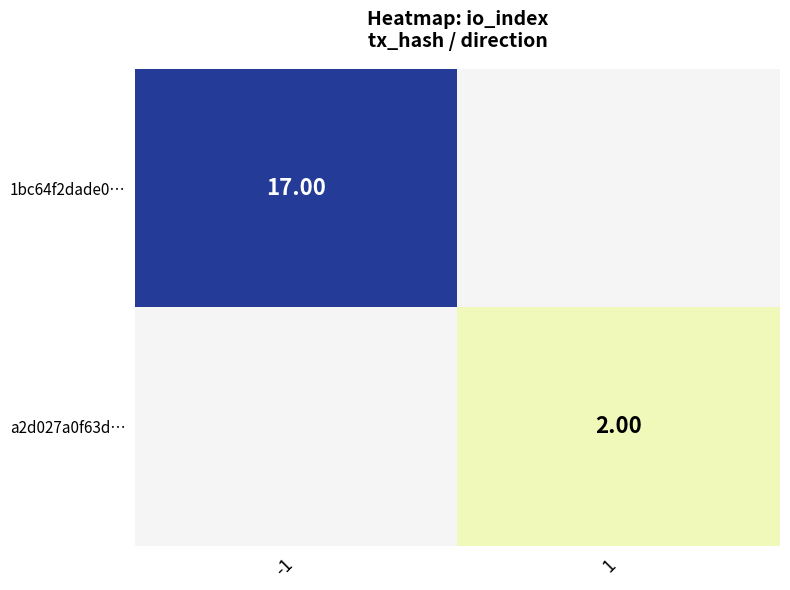

The a2d027a0f63d… series shows 0.4 at 1. True or false?

False